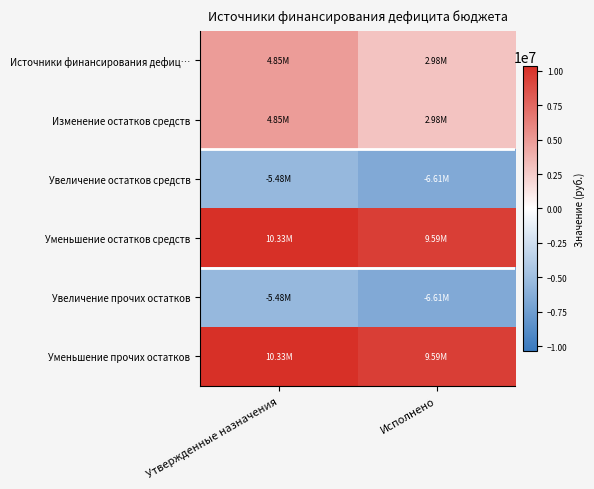

Reading right to left, extract all data points from this chart.

Источники финансирования дефиц…: Исполнено=2980306.7	Утвержденные назначения=4847476.4
Изменение остатков средств: Исполнено=2980306.7	Утвержденные назначения=4847476.4
Увеличение остатков средств: Исполнено=-6609398.9	Утвержденные назначения=-5479551.0
Уменьшение остатков средств: Исполнено=9589705.7	Утвержденные назначения=10327027.4
Увеличение прочих остатков: Исполнено=-6609398.9	Утвержденные назначения=-5479551.0
Уменьшение прочих остатков: Исполнено=9589705.7	Утвержденные назначения=10327027.4